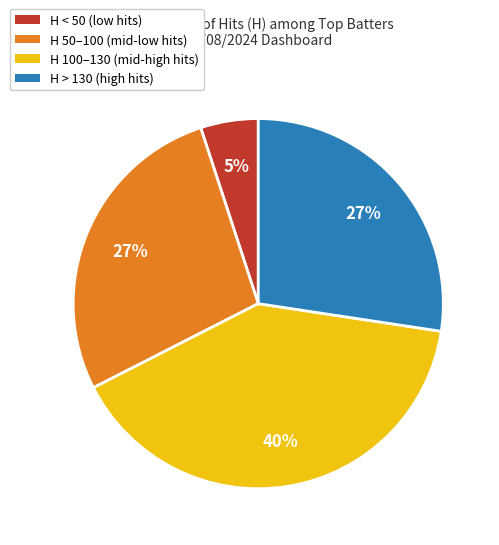

How many slices are in this pie chart?

4